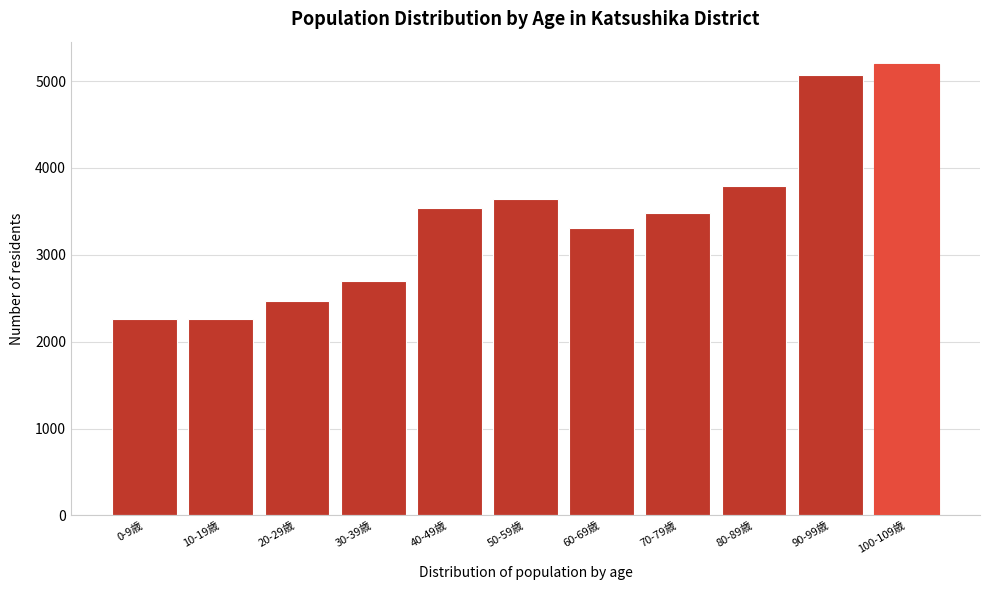

What is the sum of the values at 20-29歳 and 0-9歳?

4729